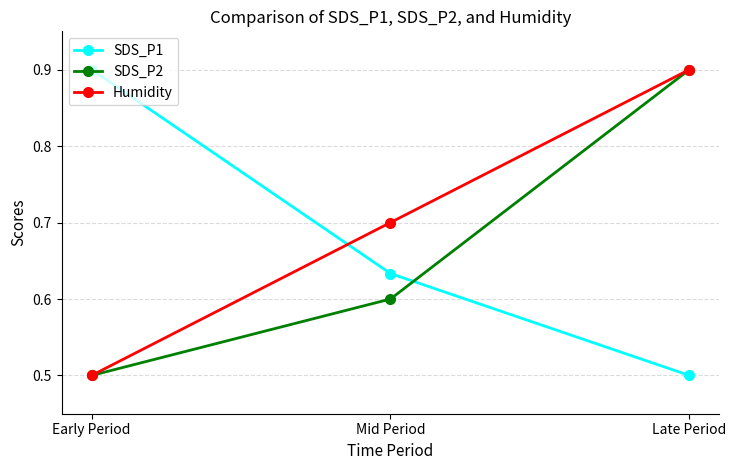

What is the label of the 1st point from the left?

Early Period